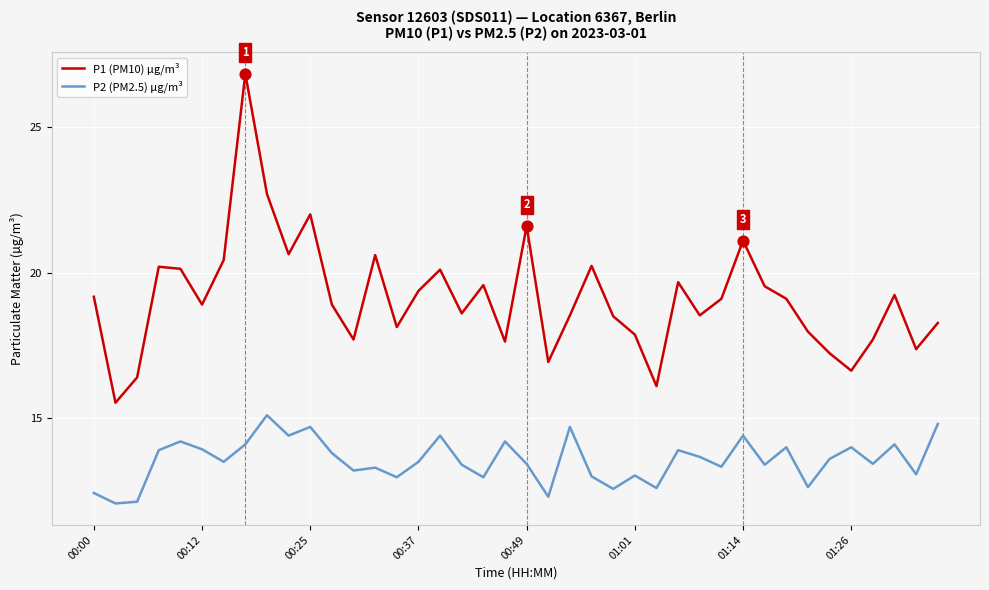

Which series has the largest total across all categories?

P1 (PM10) µg/m³